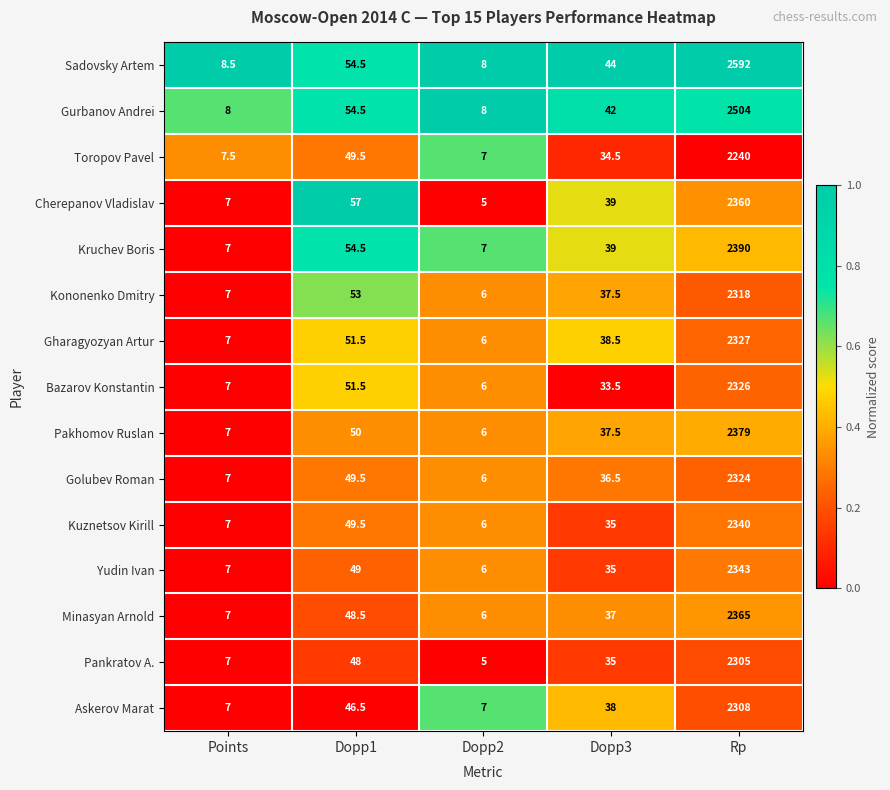

What is the sum of all Sadovsky Artem values?

2707.0